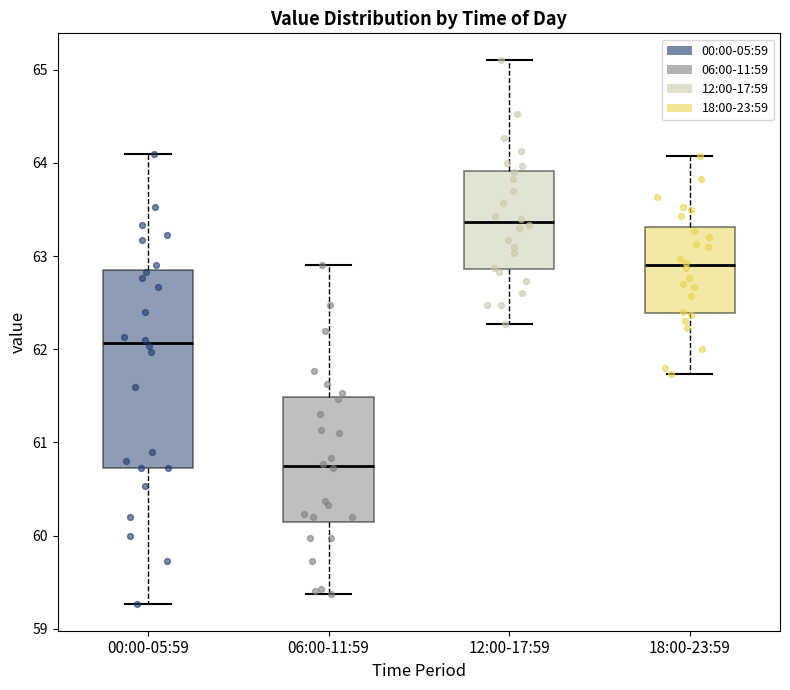

Reading left to right, read every box against the y-axis: the position of its median line, the range the box covers, and the ends of its whiskers. The values are not printed on the chart, so give them approximately, as read against the axis.

00:00-05:59: median 62.1, box 60.7 to 62.8, whiskers 59.3 to 64.1
06:00-11:59: median 60.8, box 60.1 to 61.5, whiskers 59.4 to 62.9
12:00-17:59: median 63.4, box 62.9 to 63.9, whiskers 62.3 to 65.1
18:00-23:59: median 62.9, box 62.4 to 63.3, whiskers 61.7 to 64.1